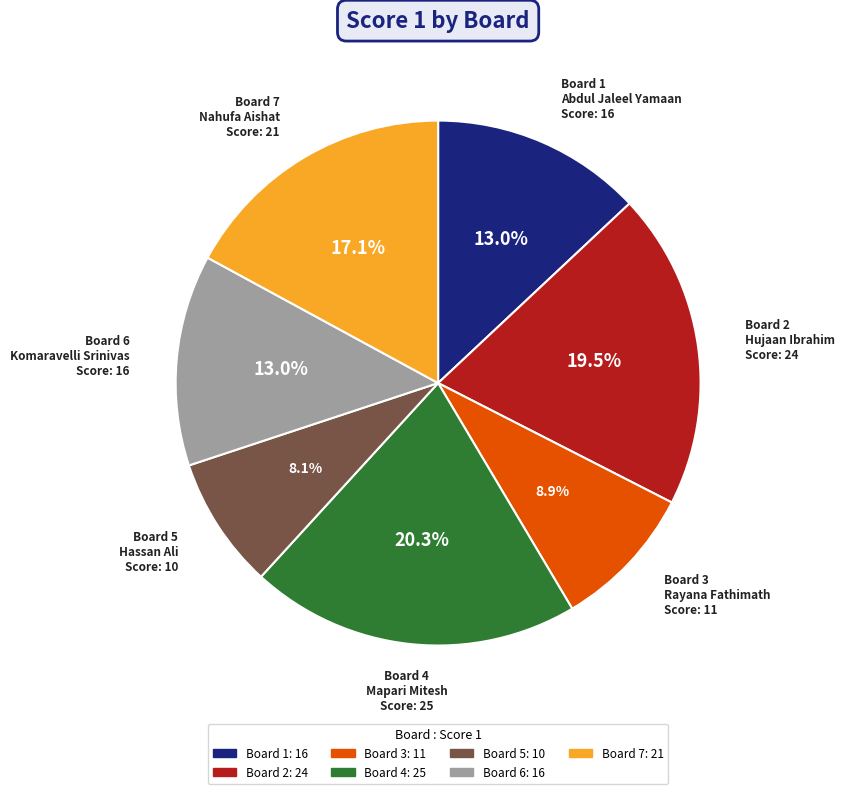

How many segments does this pie chart have?

7